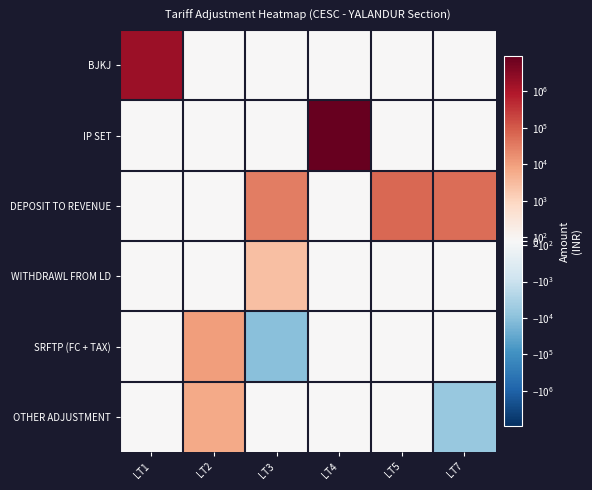

What is the total value across all series at LT5?

63459.0